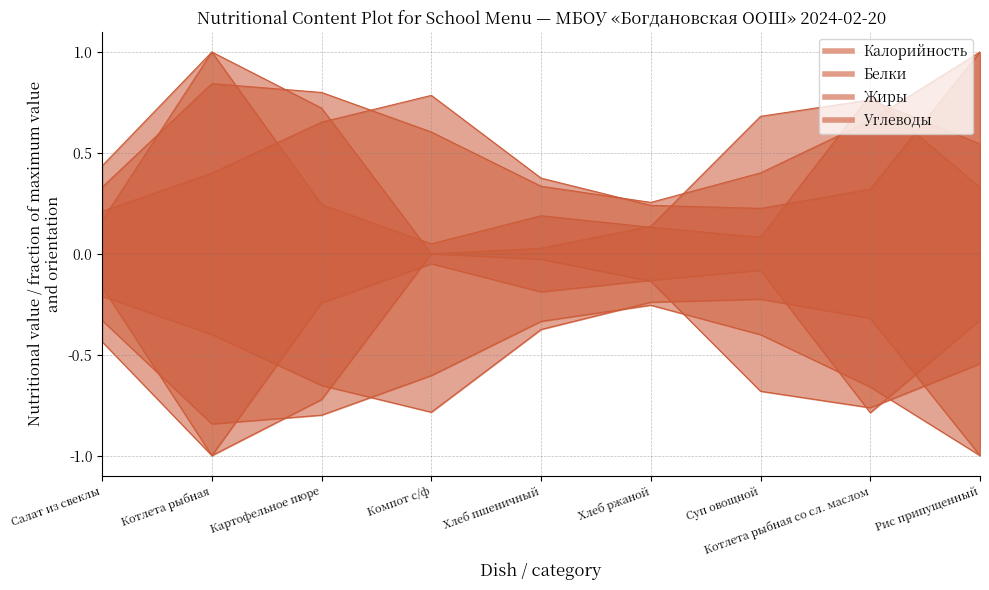

Which series has the largest range (max minus min)?

Жиры